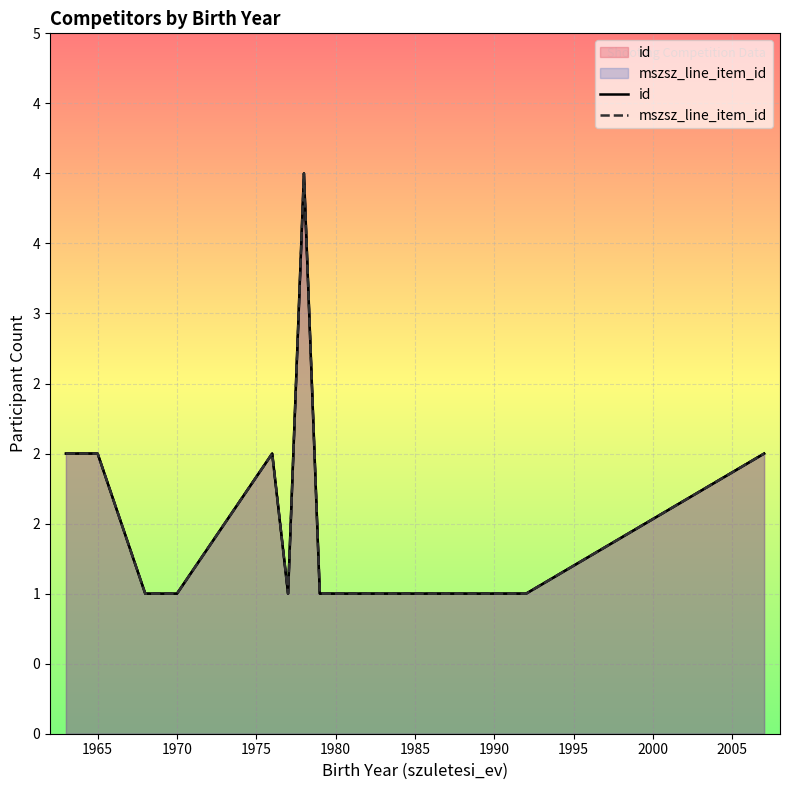

Which series has the largest total across all categories?

id